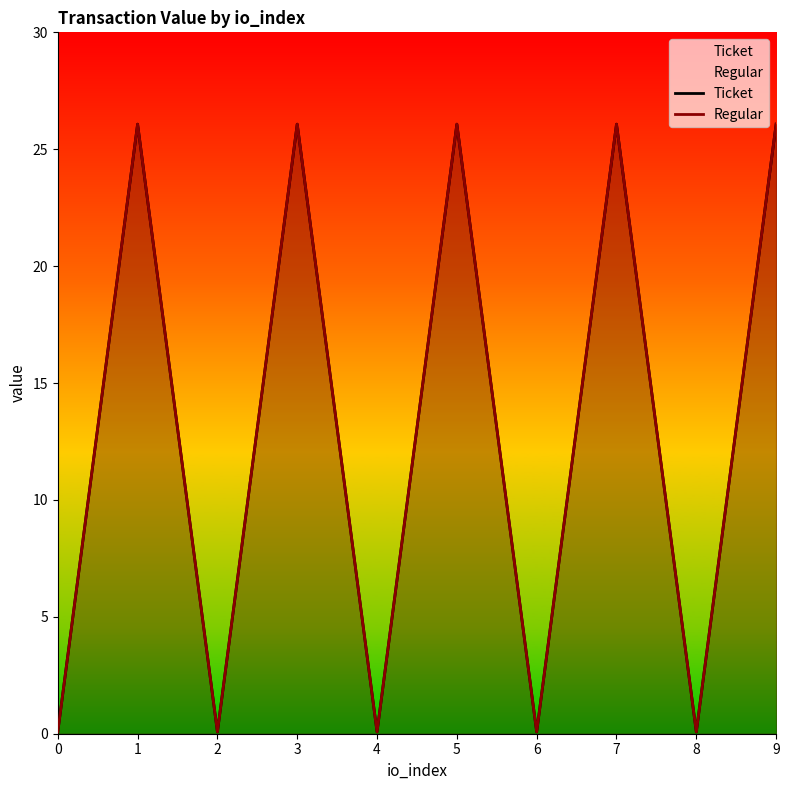

How many distinct data groups are displayed?

2